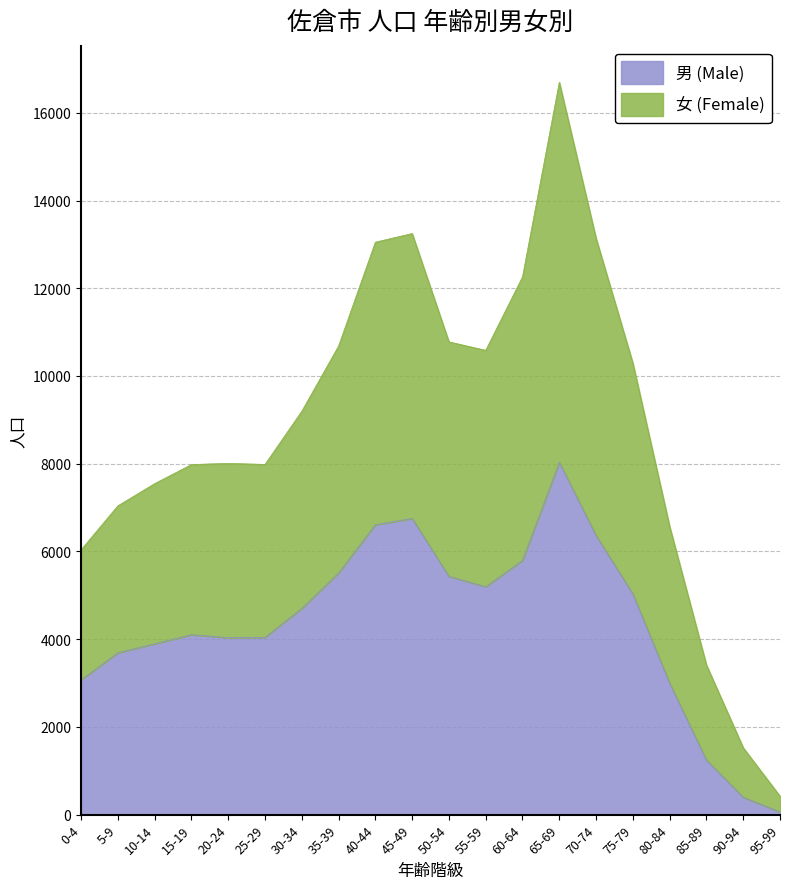

At 50-54, list the series in order from smallest to largest.

男 (Male), 女 (Female)